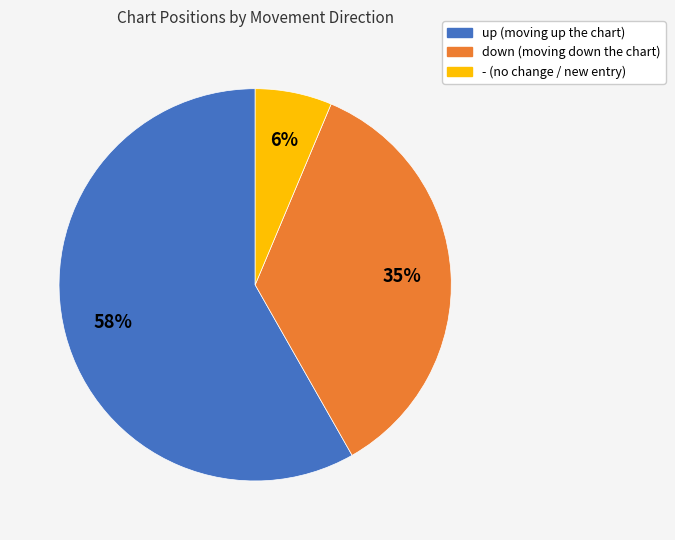

Rank the categories by value from lowest to highest.

-, down, up